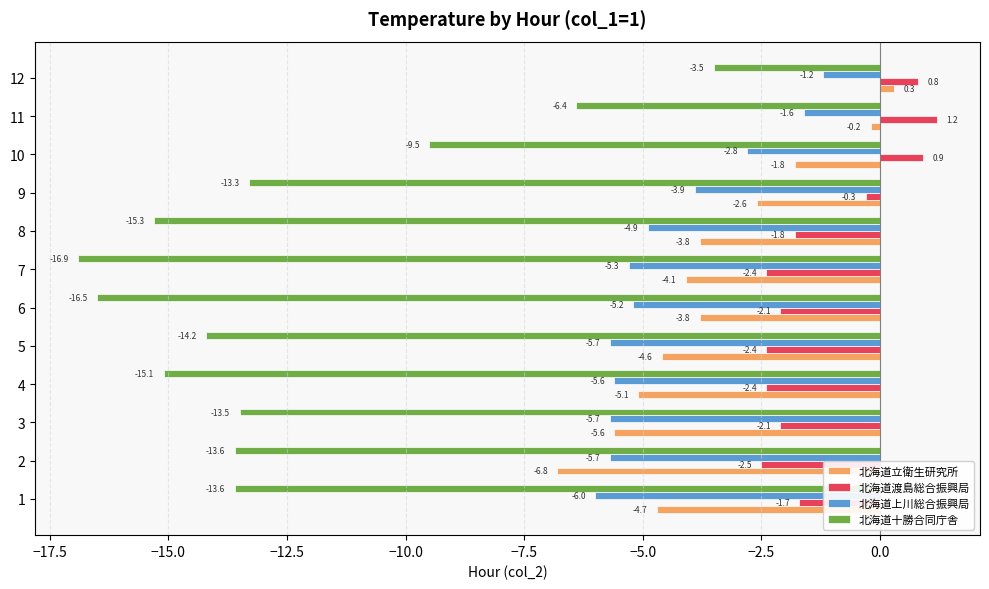

How many values in the 北海道渡島総合振興局 series exceed -1?

4